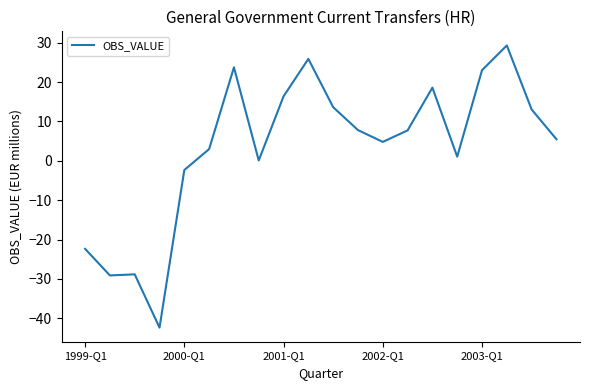

What is the maximum value shown in the chart?

29.3